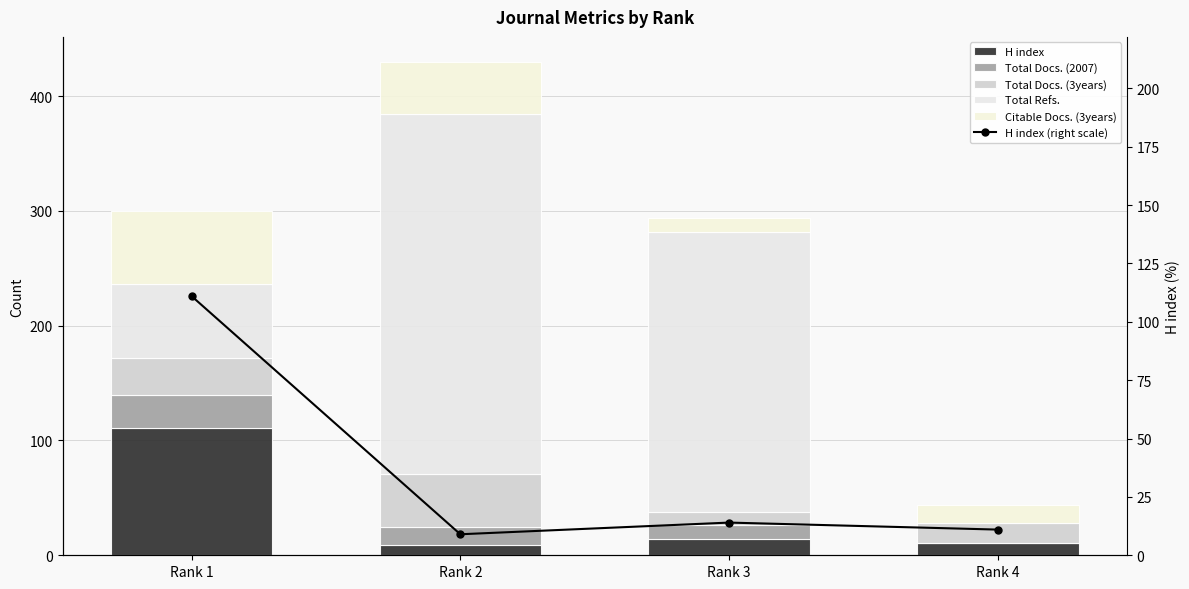

What is the maximum value shown in the chart?

313